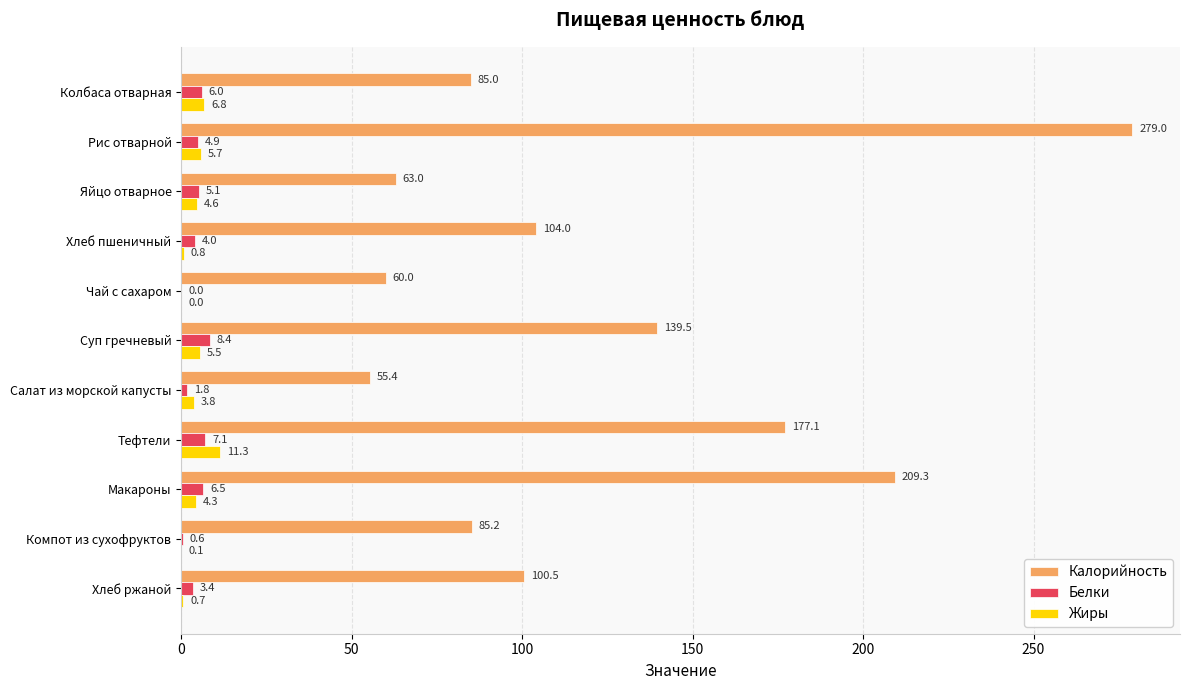

How many categories are shown in the chart?

11